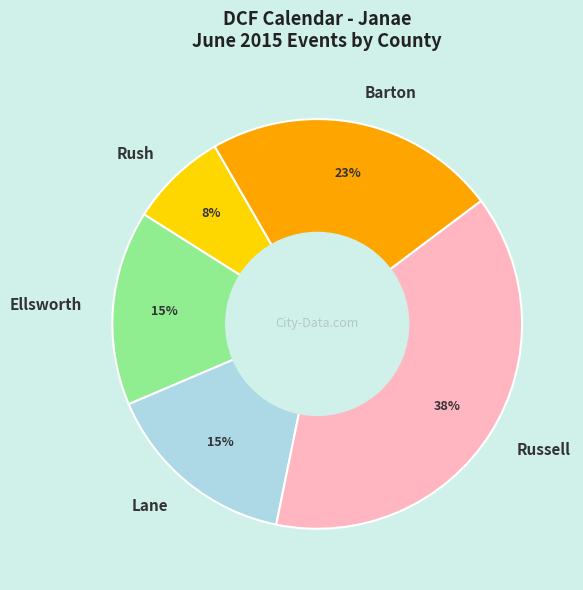

To the nearest percent, what percentage of the pie is Lane?

15%